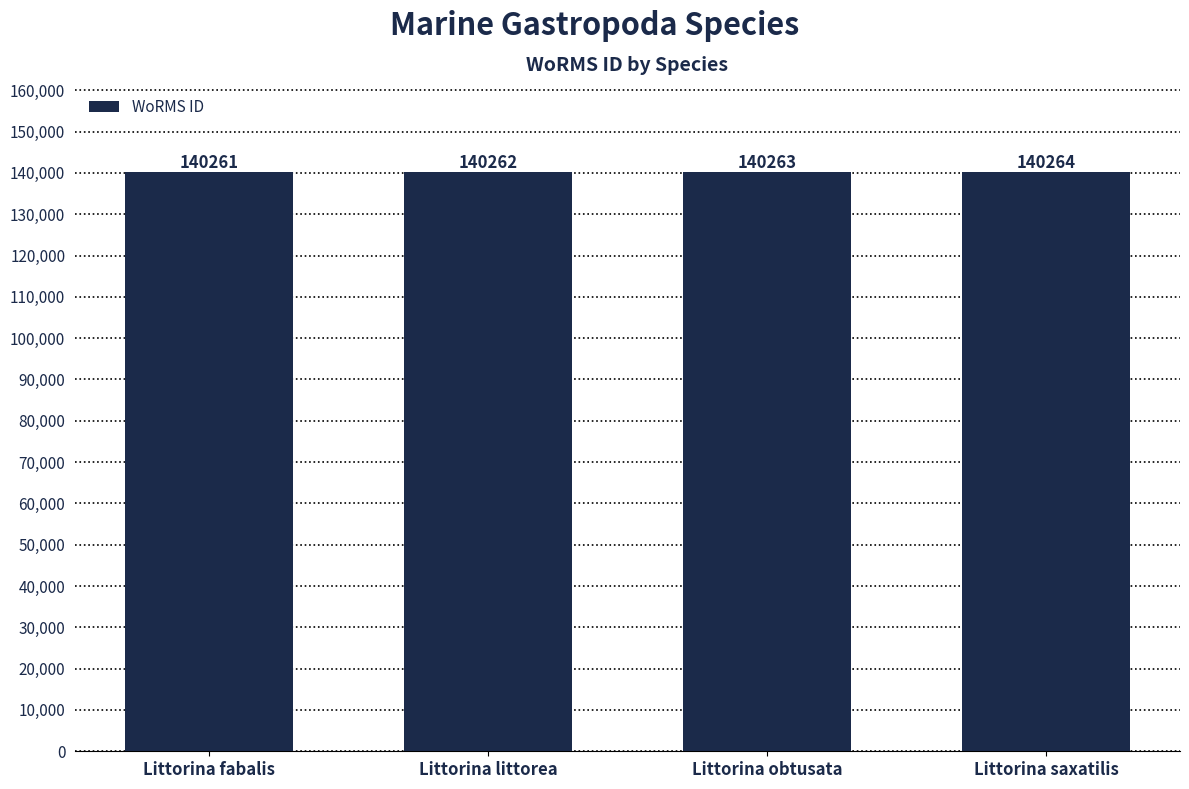

What is the ratio of the value at Littorina saxatilis to the value at Littorina littorea?

1.0